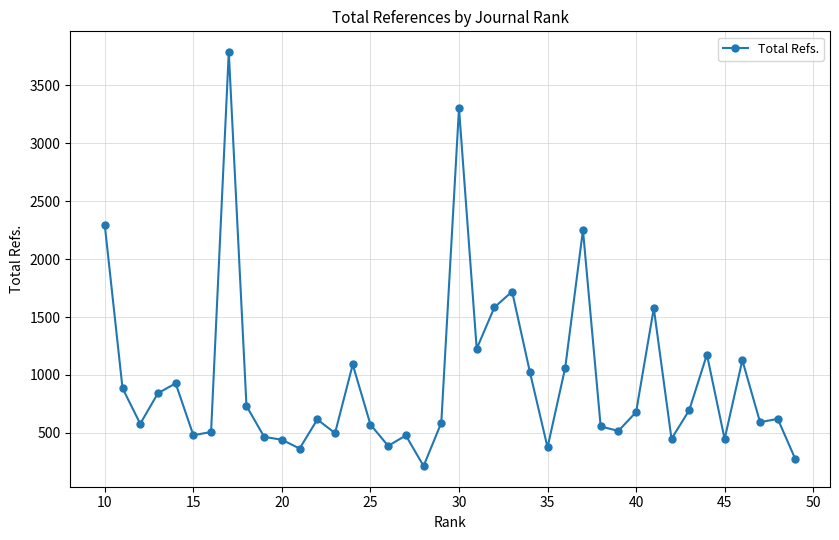

Read the value at 35, to the nearest 10.

370